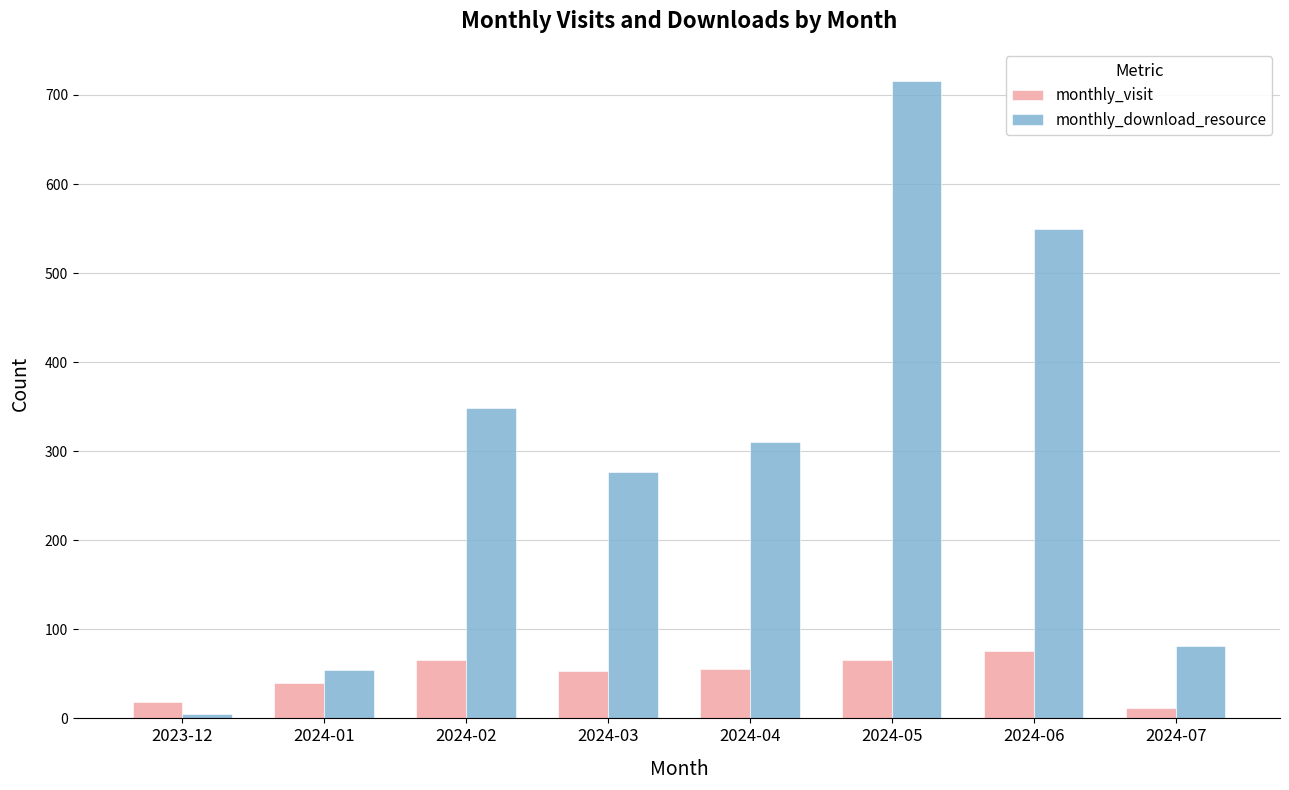

Rank the series by their average value, from highest to lowest.

monthly_download_resource, monthly_visit